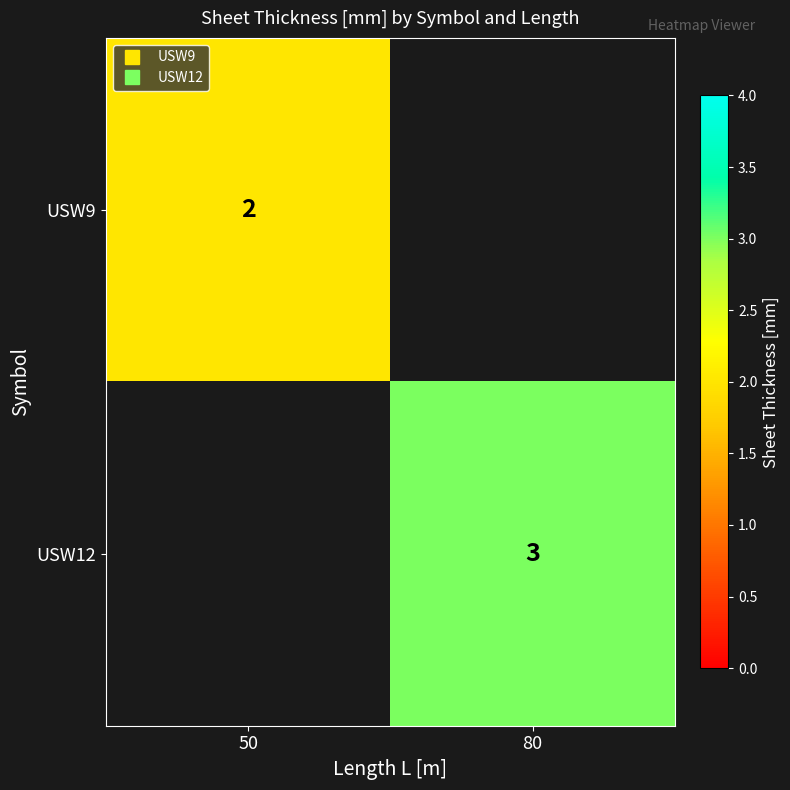

At how many categories does at least one series exceed 2?

1